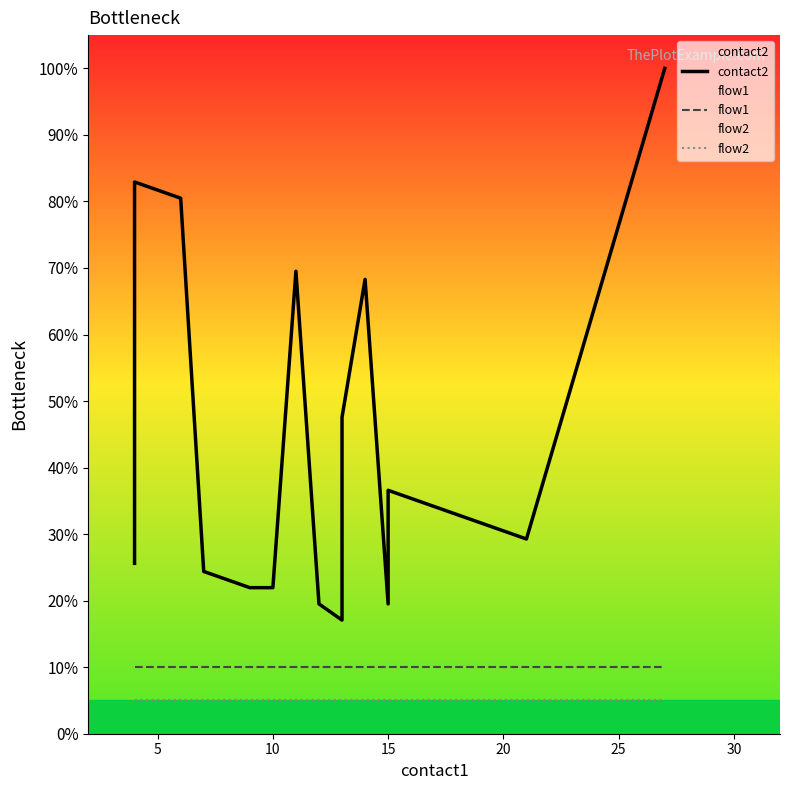

What are all the series names shown in the legend?

contact2, flow1, flow2